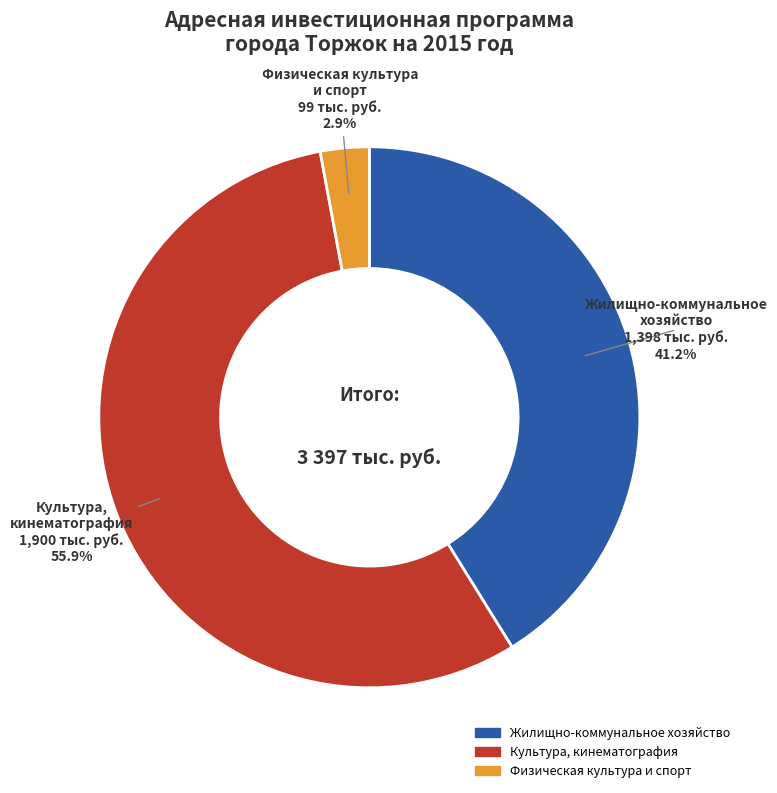

Rank the categories by value from lowest to highest.

Физическая культура и спорт, Жилищно-коммунальное хозяйство, Культура, кинематография